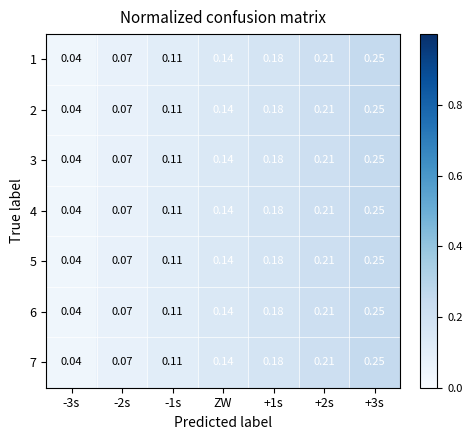

Is the value of 3 at +3s greater than the value of 5 at -3s?

Yes